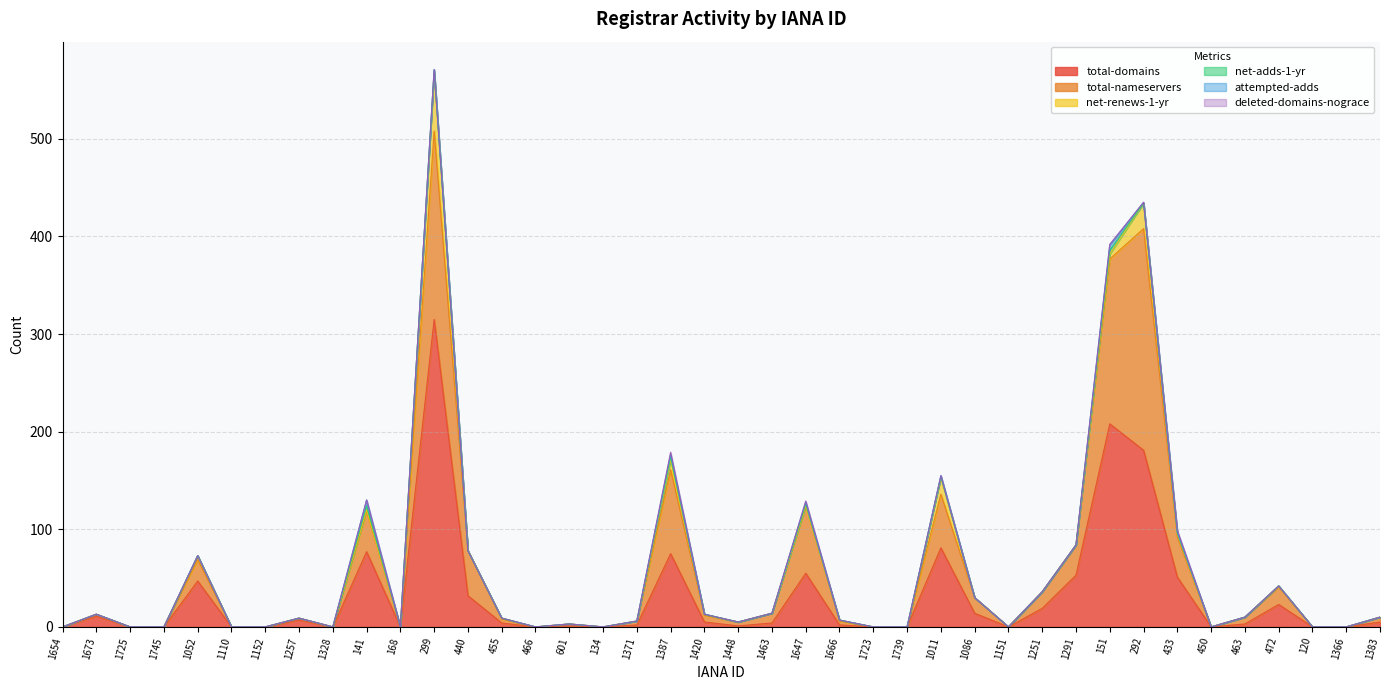

How many interior local peaks does the net-adds-1-yr series have?

7